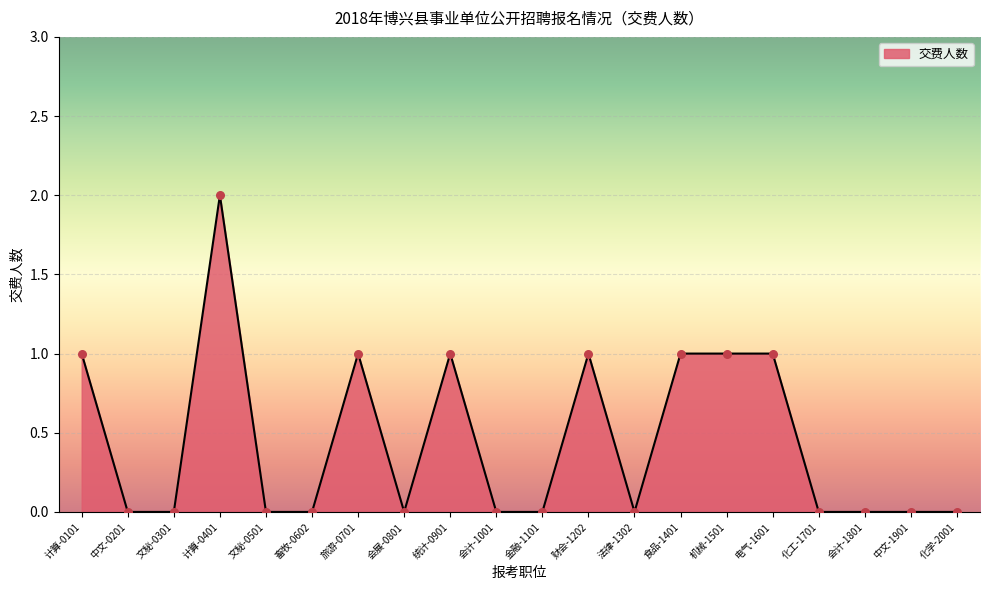

Which has a higher value, 会计-1001 or 财会-1202?

财会-1202